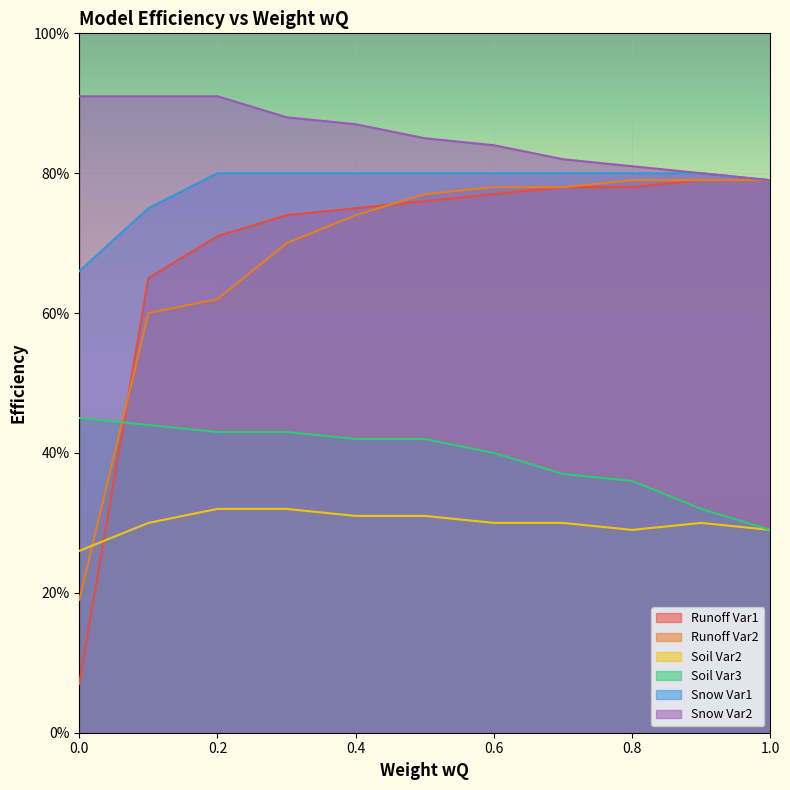

The value of Snow Var2 at 0.1 is 0.2. True or false?

False